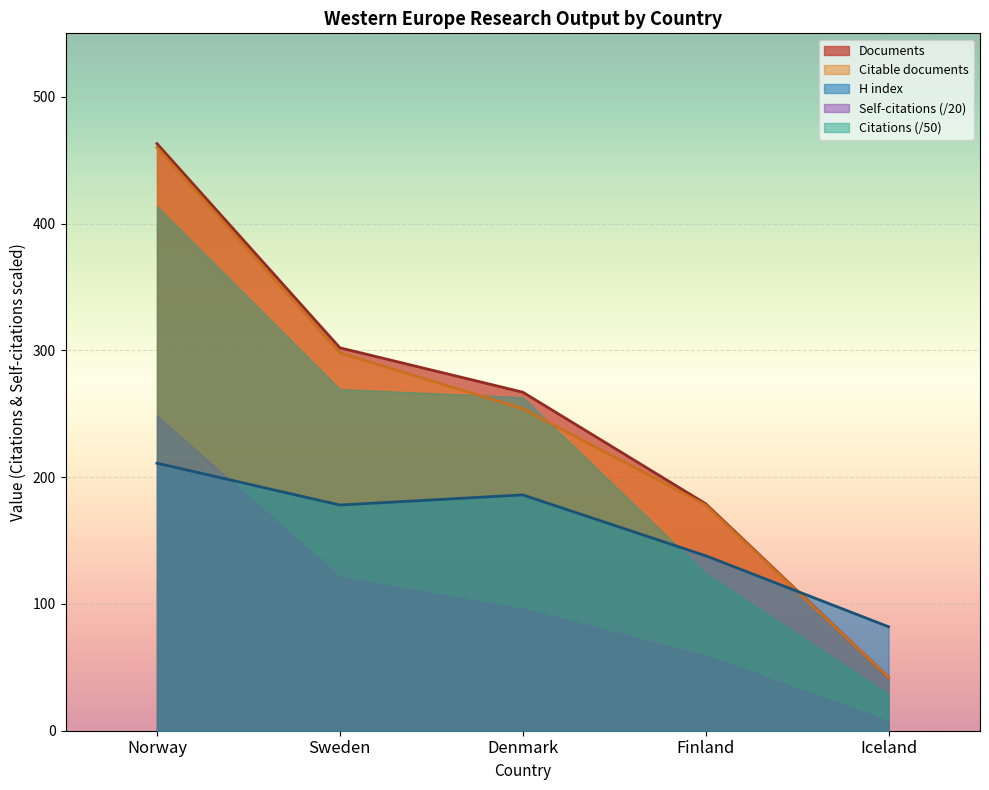

How many data points does each series have?

5